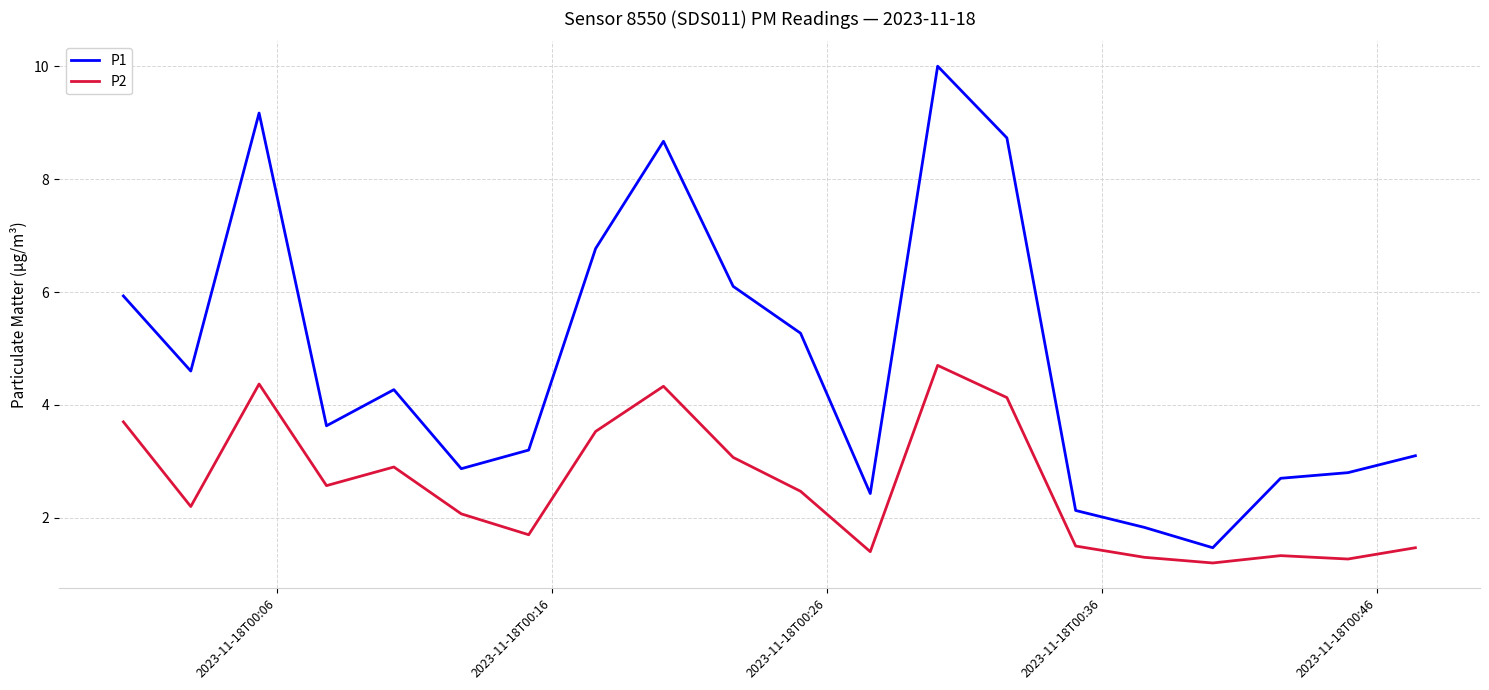

True or false: P2 and P1 cross at least once.

False